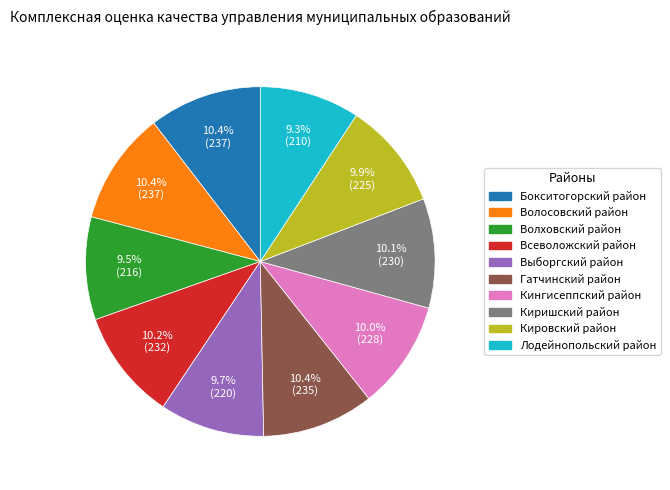

Do Бокситогорский район and Кингисеппский район together represent more than half of the pie?

No